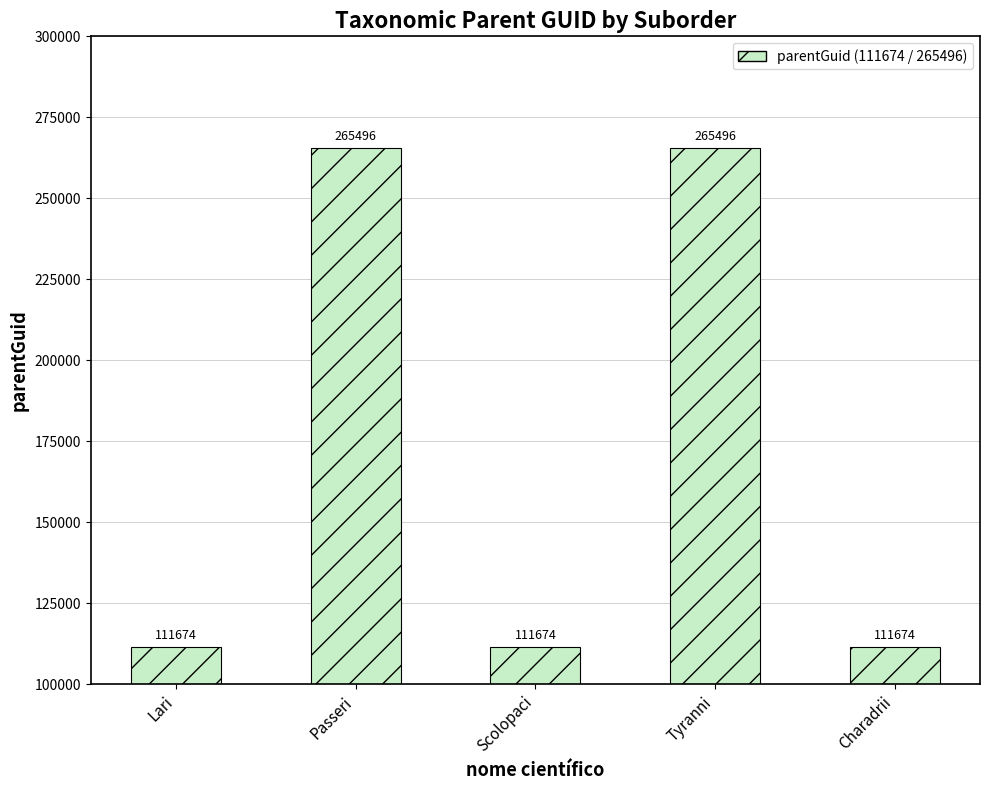

Does the chart contain stacked bars?

No